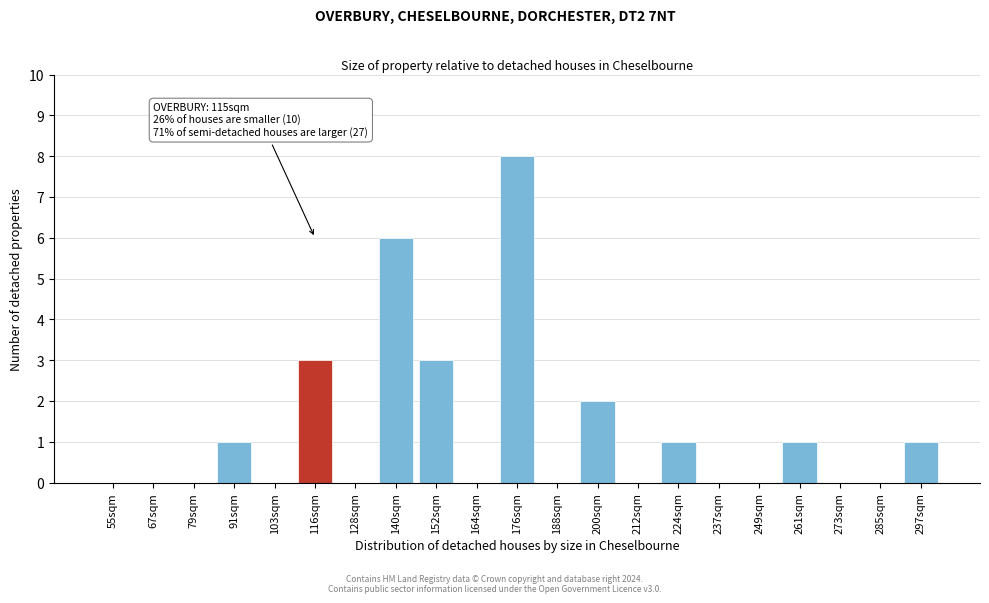

Reading right to left, transcribe all the data shown in this chart.

297sqm=1	285sqm=0	273sqm=0	261sqm=1	249sqm=0	237sqm=0	224sqm=1	212sqm=0	200sqm=2	188sqm=0	176sqm=8	164sqm=0	152sqm=3	140sqm=6	128sqm=0	116sqm=3	103sqm=0	91sqm=1	79sqm=0	67sqm=0	55sqm=0